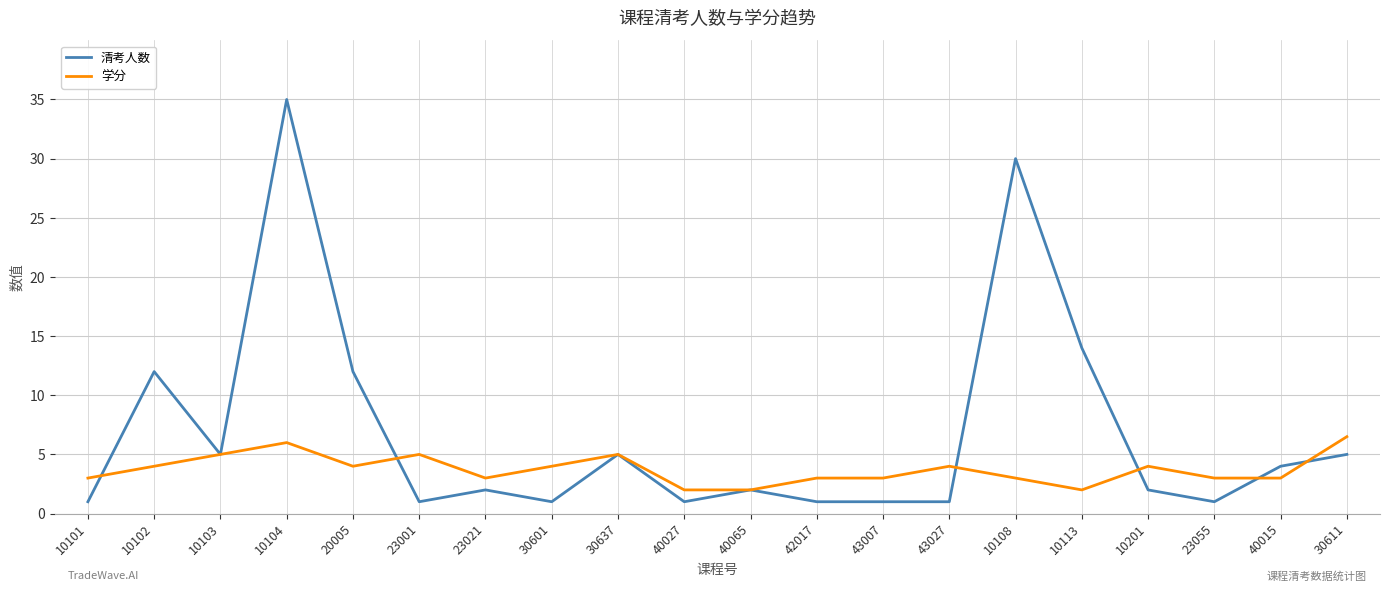

After their last crossing, which series has the higher values: 学分 or 清考人数?

学分